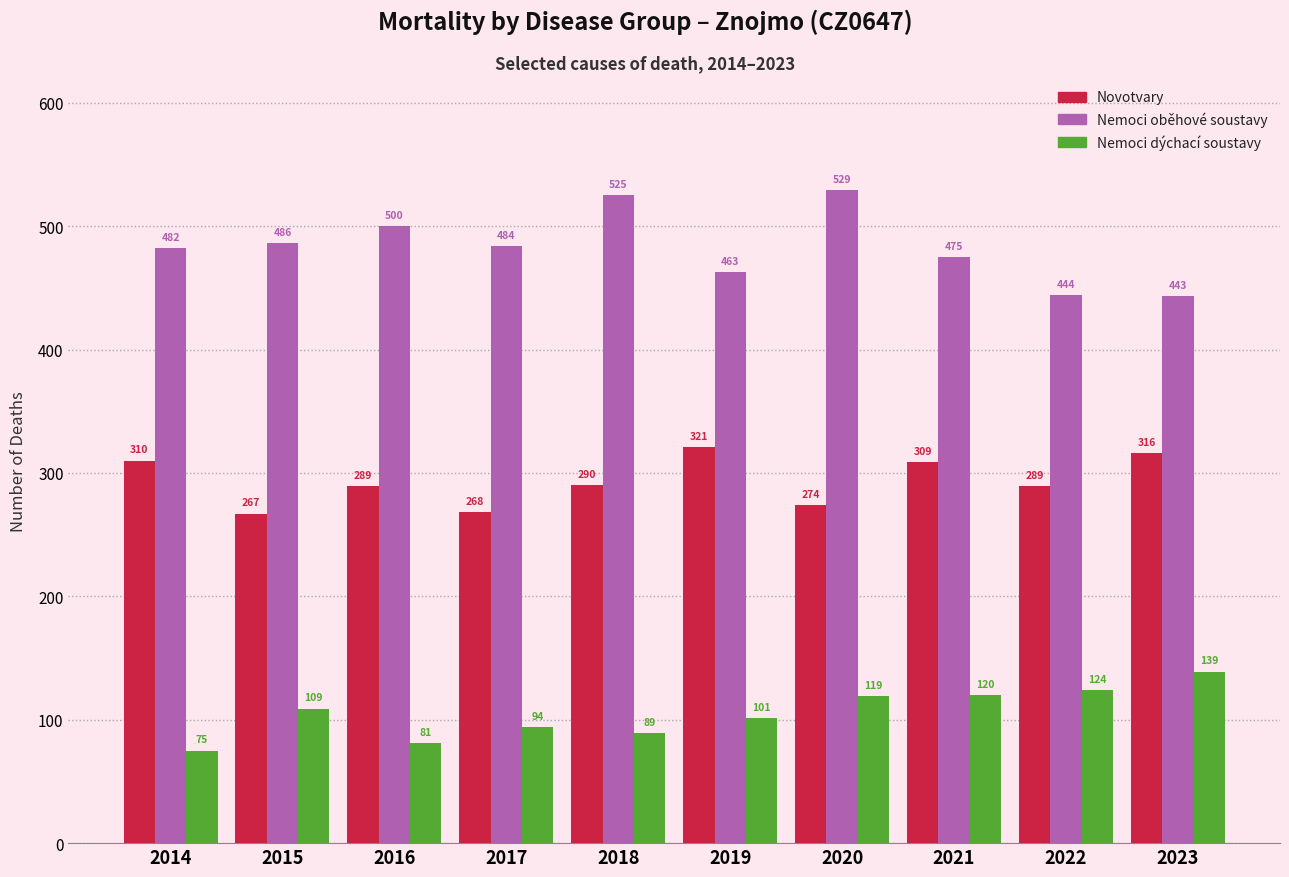

Reading left to right, transcribe all the data shown in this chart.

Novotvary: 2014=310	2015=267	2016=289	2017=268	2018=290	2019=321	2020=274	2021=309	2022=289	2023=316
Nemoci oběhové soustavy: 2014=482	2015=486	2016=500	2017=484	2018=525	2019=463	2020=529	2021=475	2022=444	2023=443
Nemoci dýchací soustavy: 2014=75	2015=109	2016=81	2017=94	2018=89	2019=101	2020=119	2021=120	2022=124	2023=139